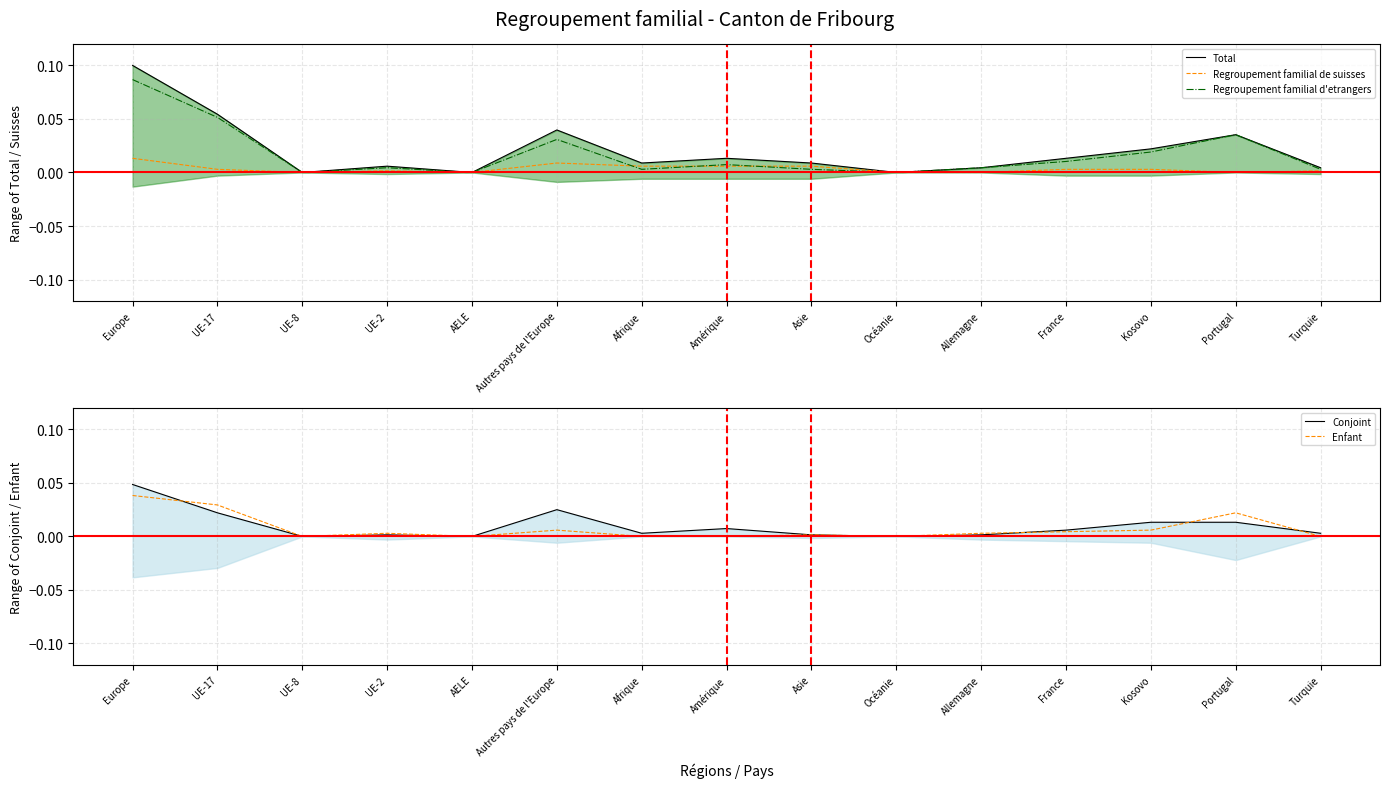

The value of Enfant at Turquie is 0.0. True or false?

True